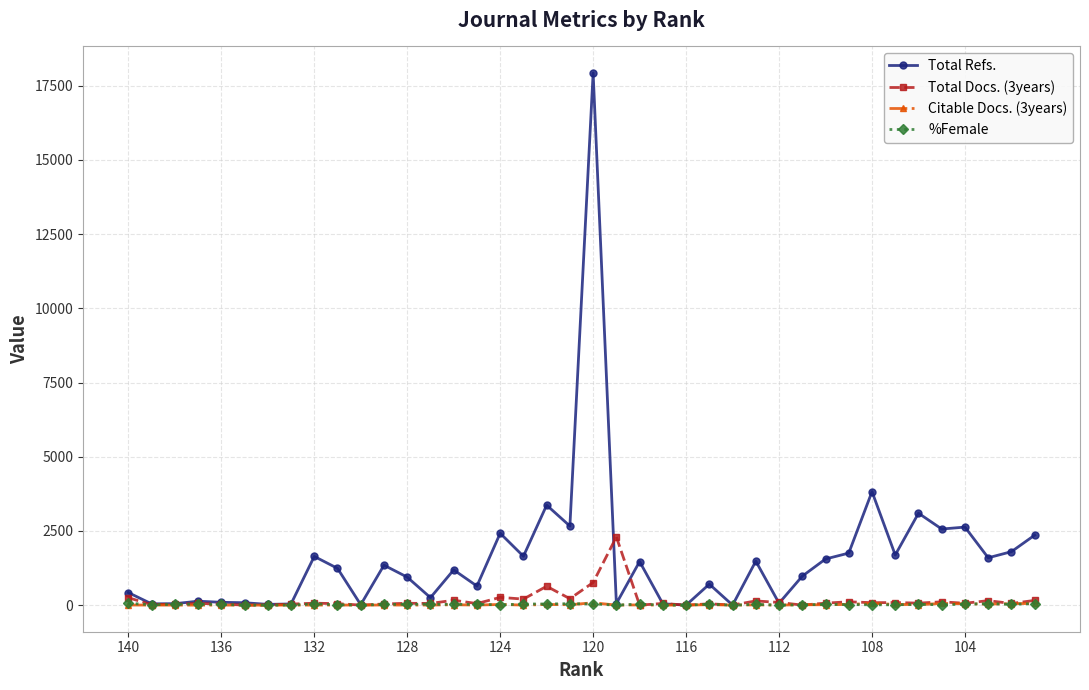

How many values in the Total Refs. series exceed 1239?

19